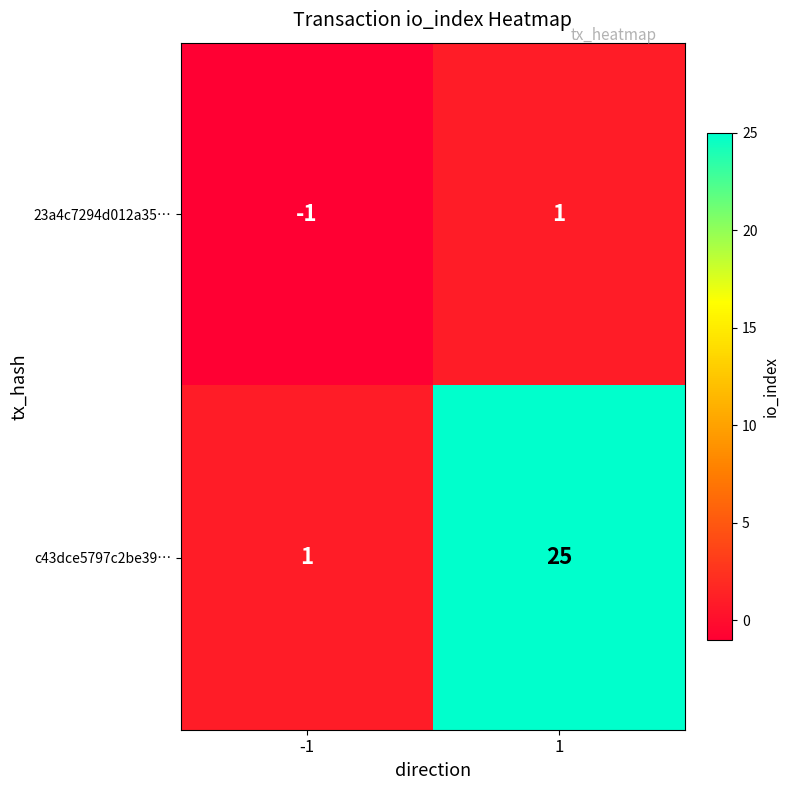

The c43dce5797c2be39… series shows 25 at 1. True or false?

True